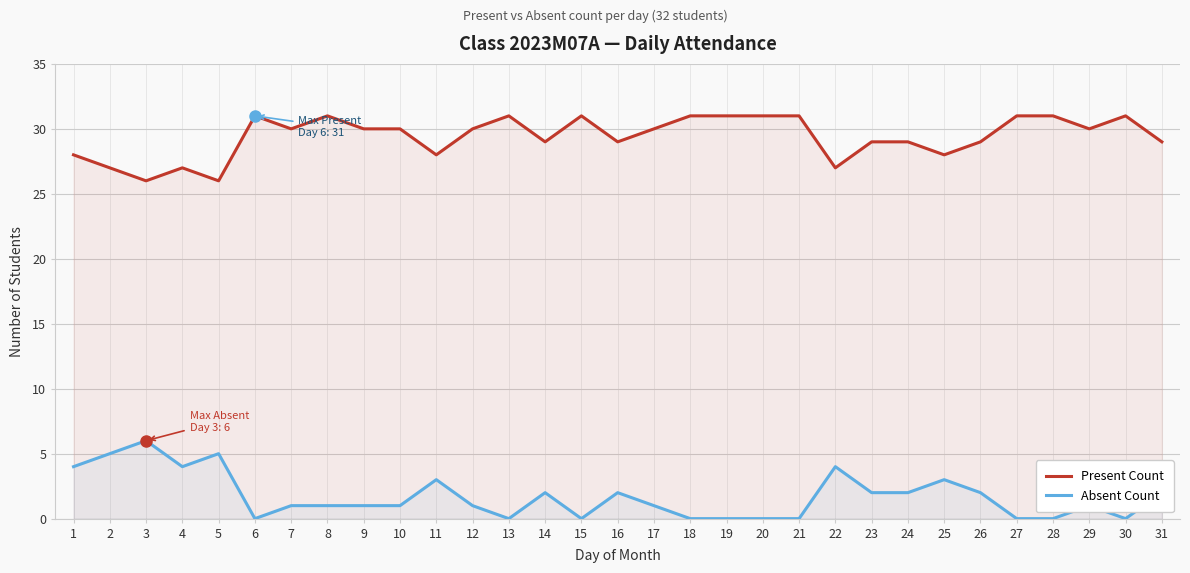

How many interior local peaks does the Present Count series have?

6